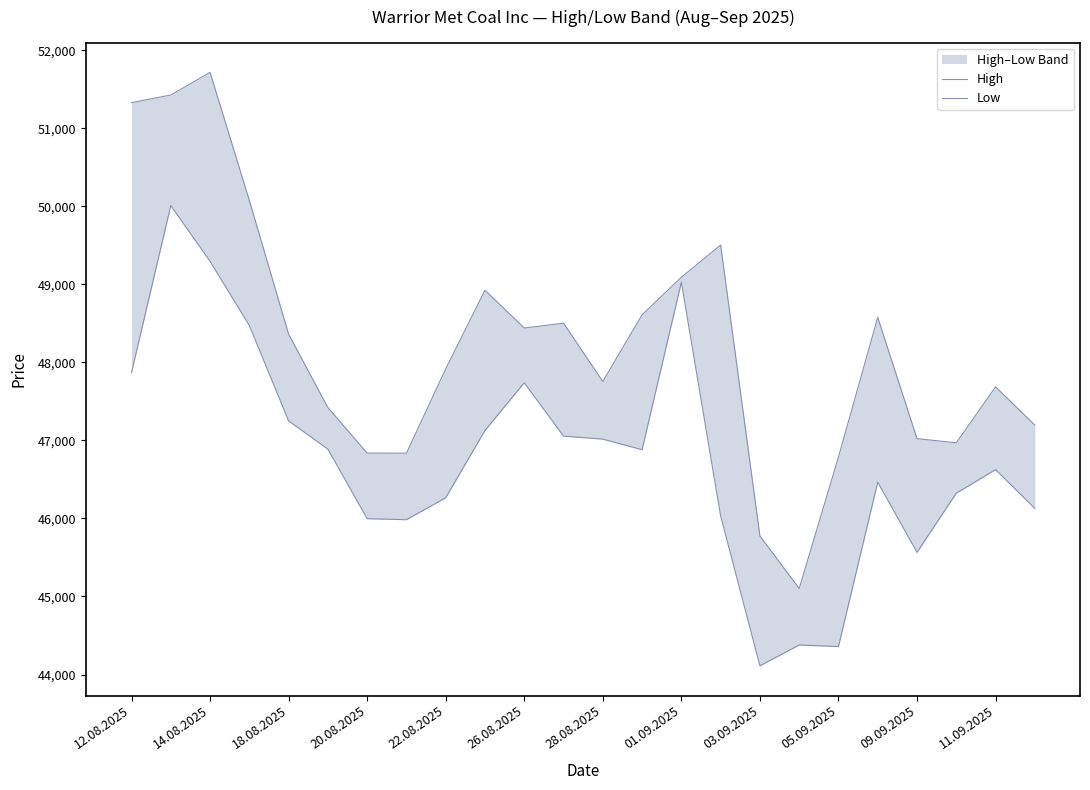

True or false: Low and High intersect in this chart.

False